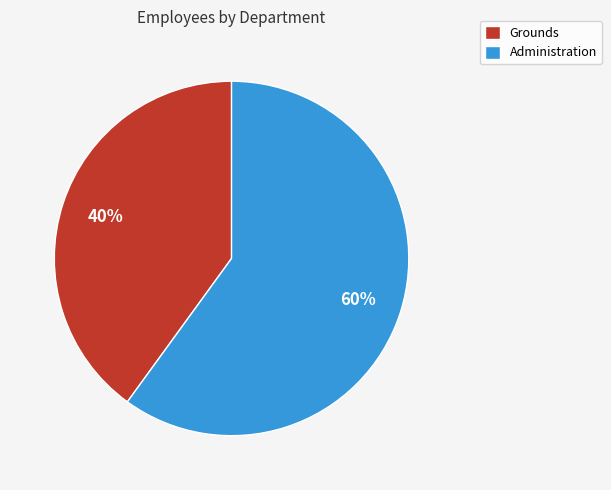

Which has a higher value, Administration or Grounds?

Administration